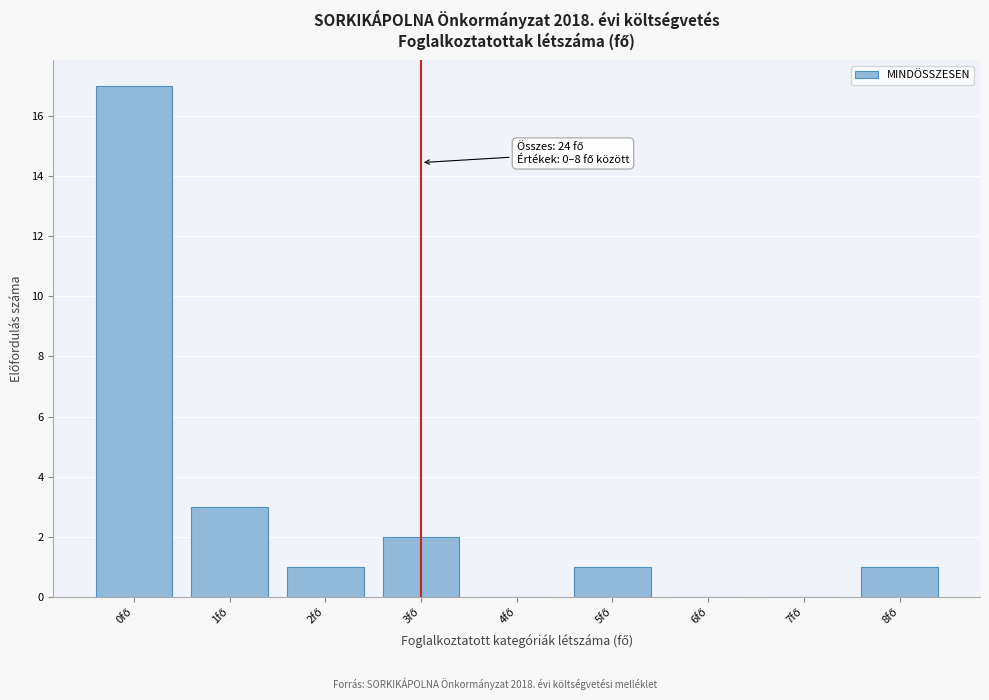

Which range on the x-axis has the tallest bar?

-0.5 to 0.5